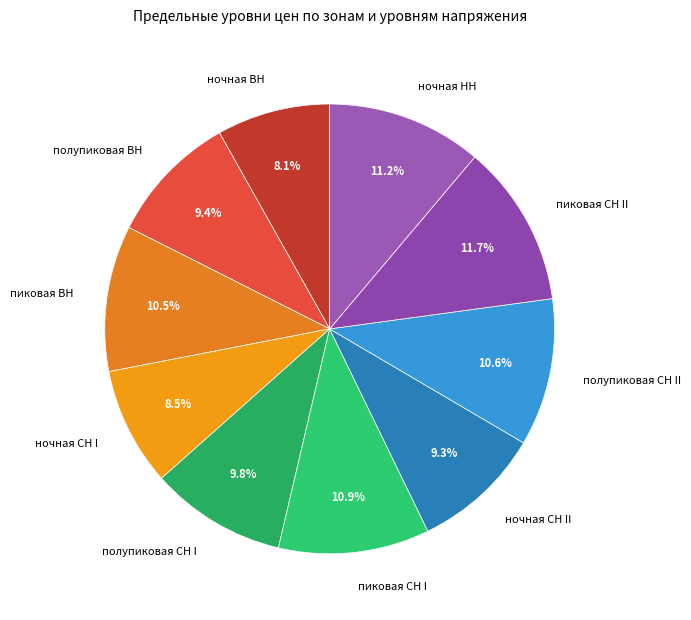

Which category has the biggest portion of the pie?

пиковая СН II